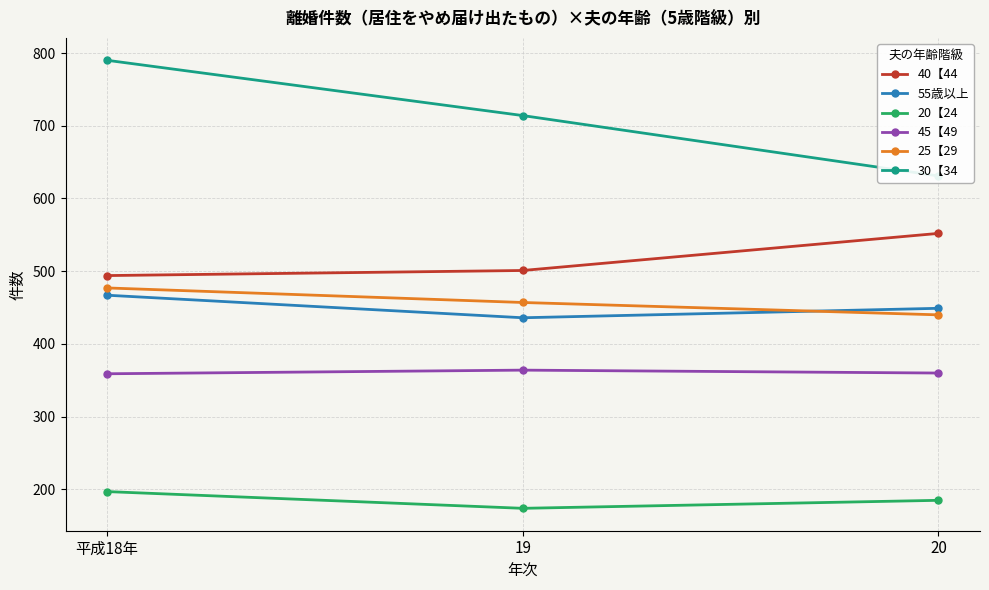

How many lines are shown in the chart?

6